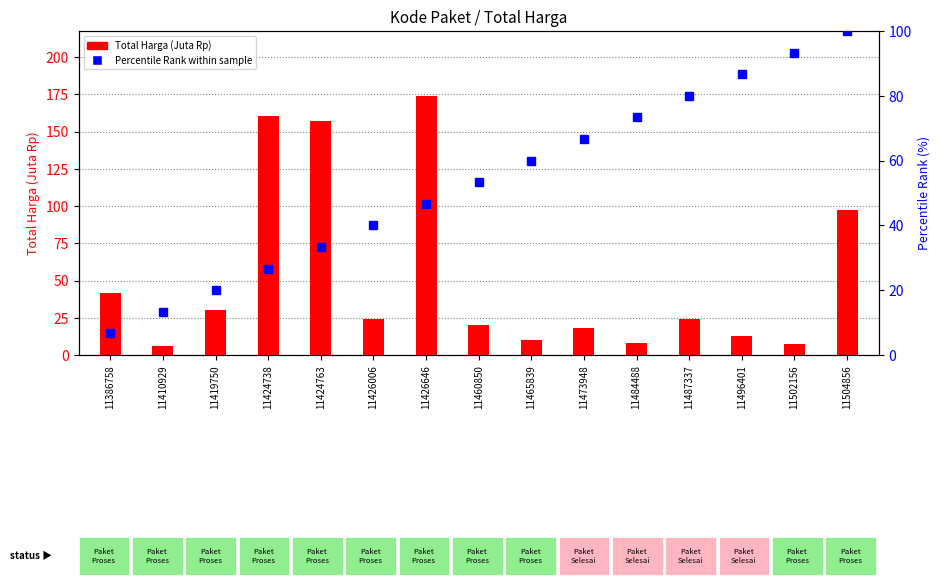

What is the difference between the maximum and minimum values in the Percentile Rank within sample series?

93.3